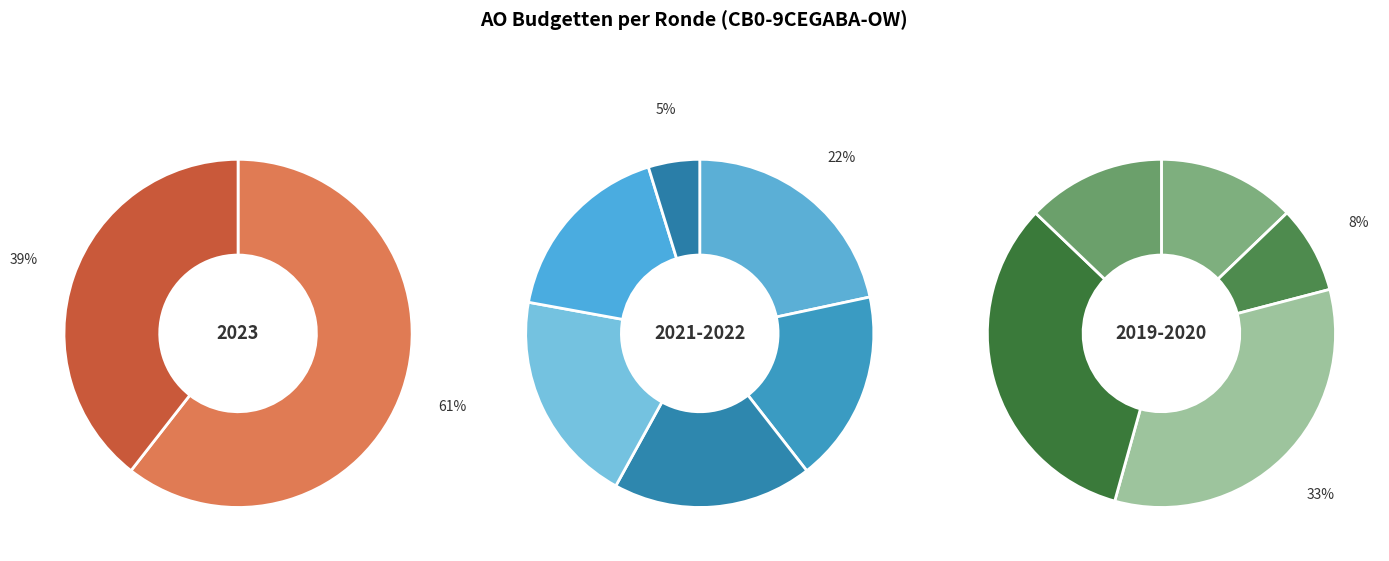

Which slice is the largest?

2023 1ste aanpassing